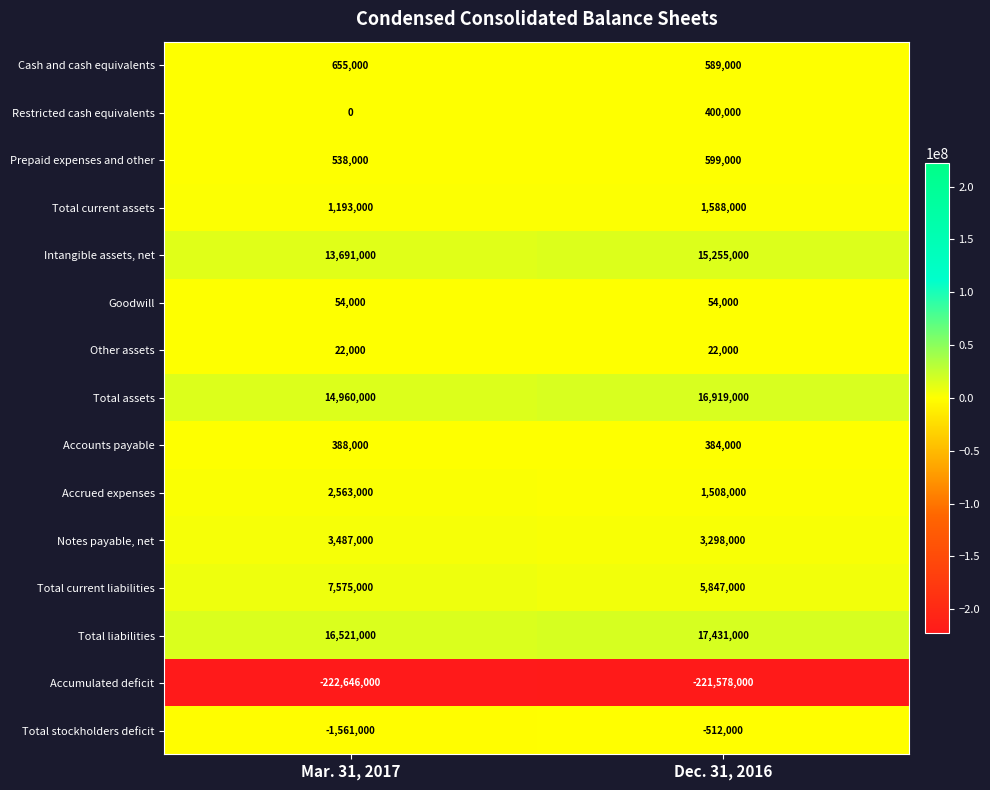

What is the average value of the Restricted cash equivalents series?

200000